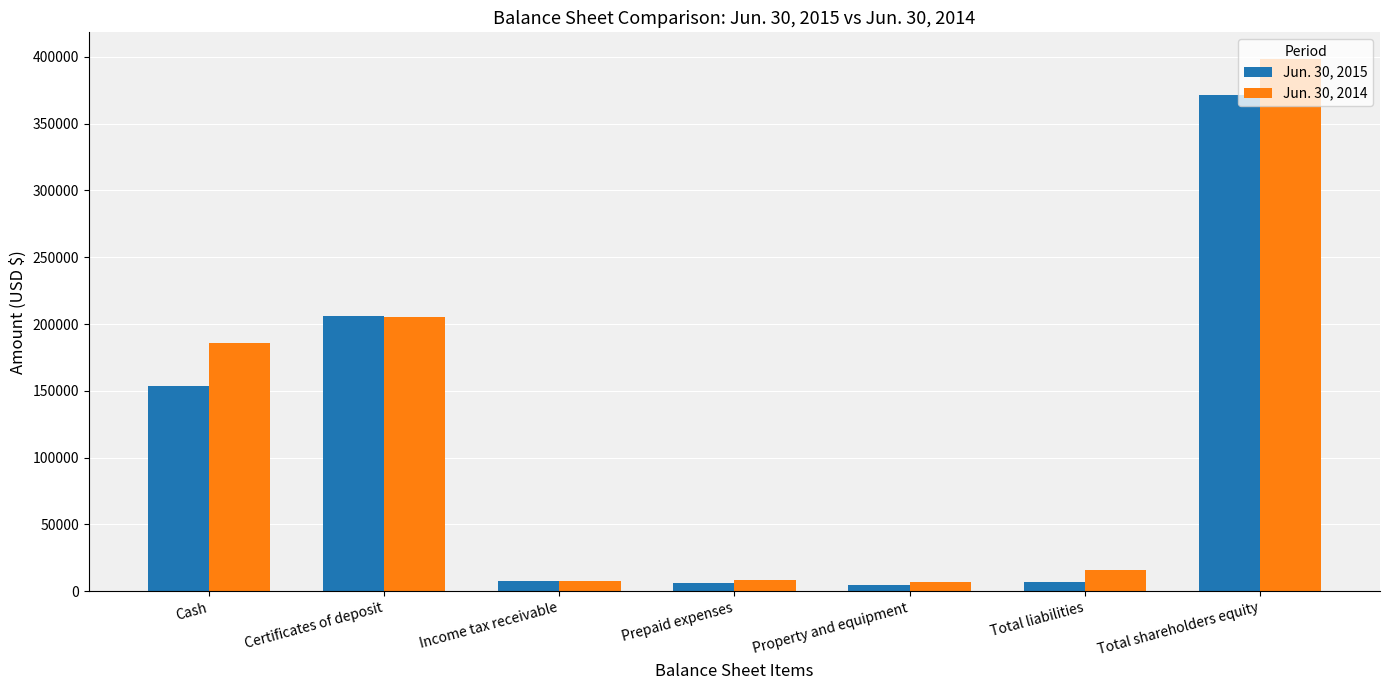

What is the difference between the maximum and minimum values in the Jun. 30, 2015 series?

366759